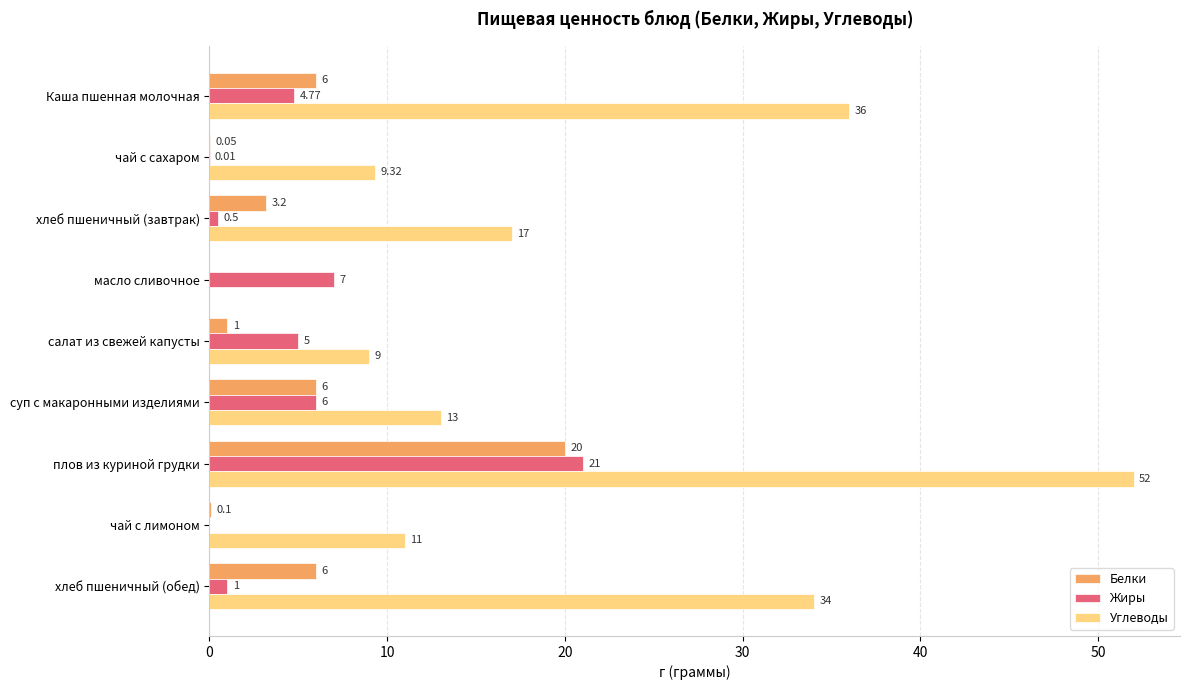

Which category has the highest value across all series?

плов из куриной грудки